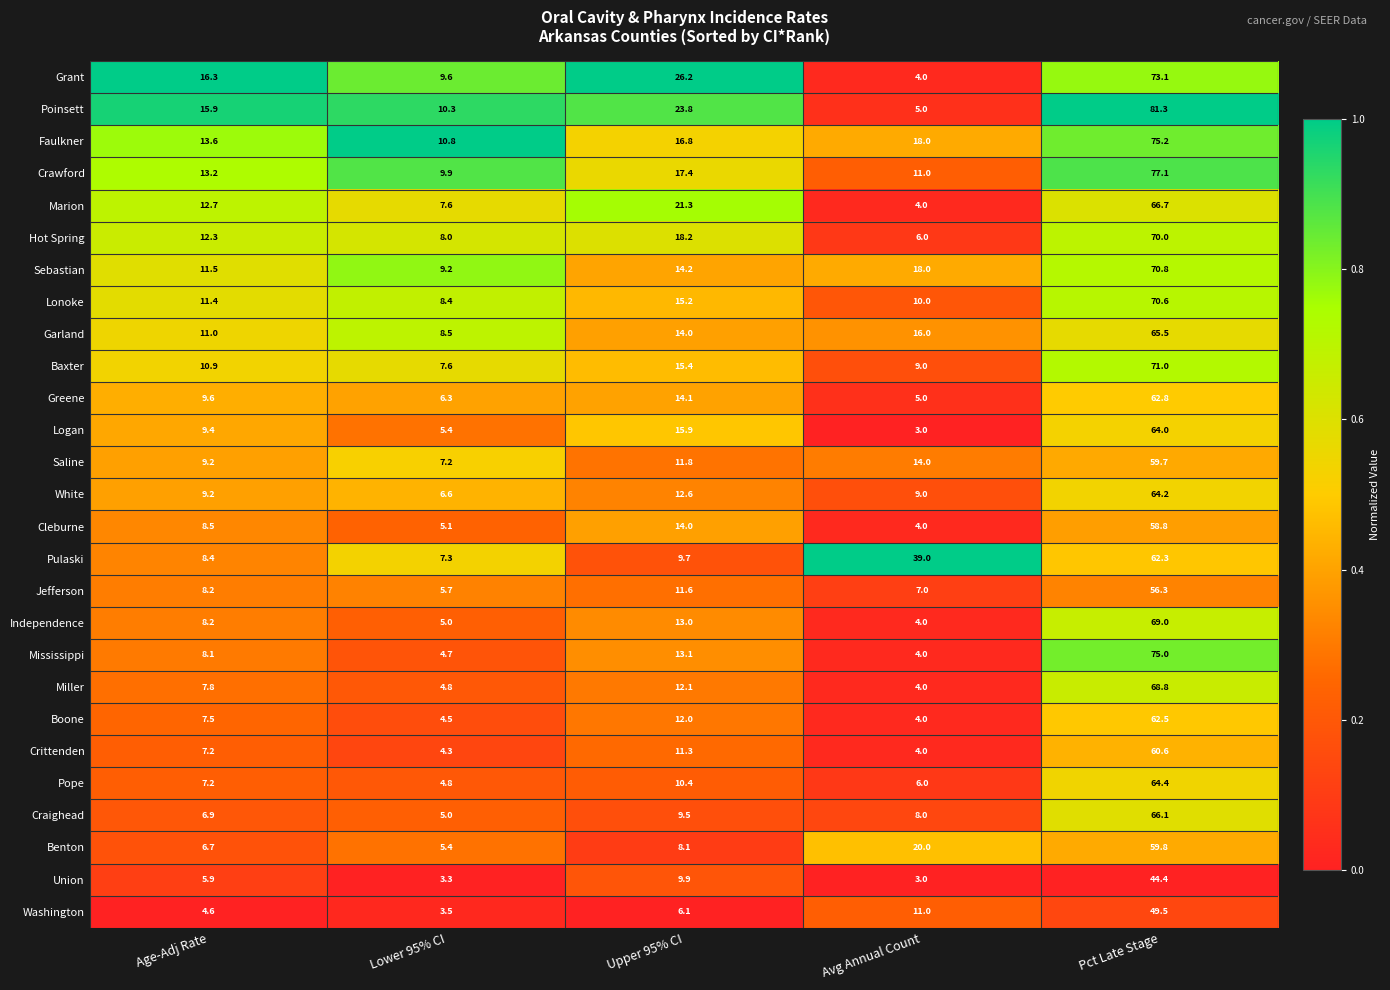

At which label does Faulkner first exceed 16?

Upper 95% CI